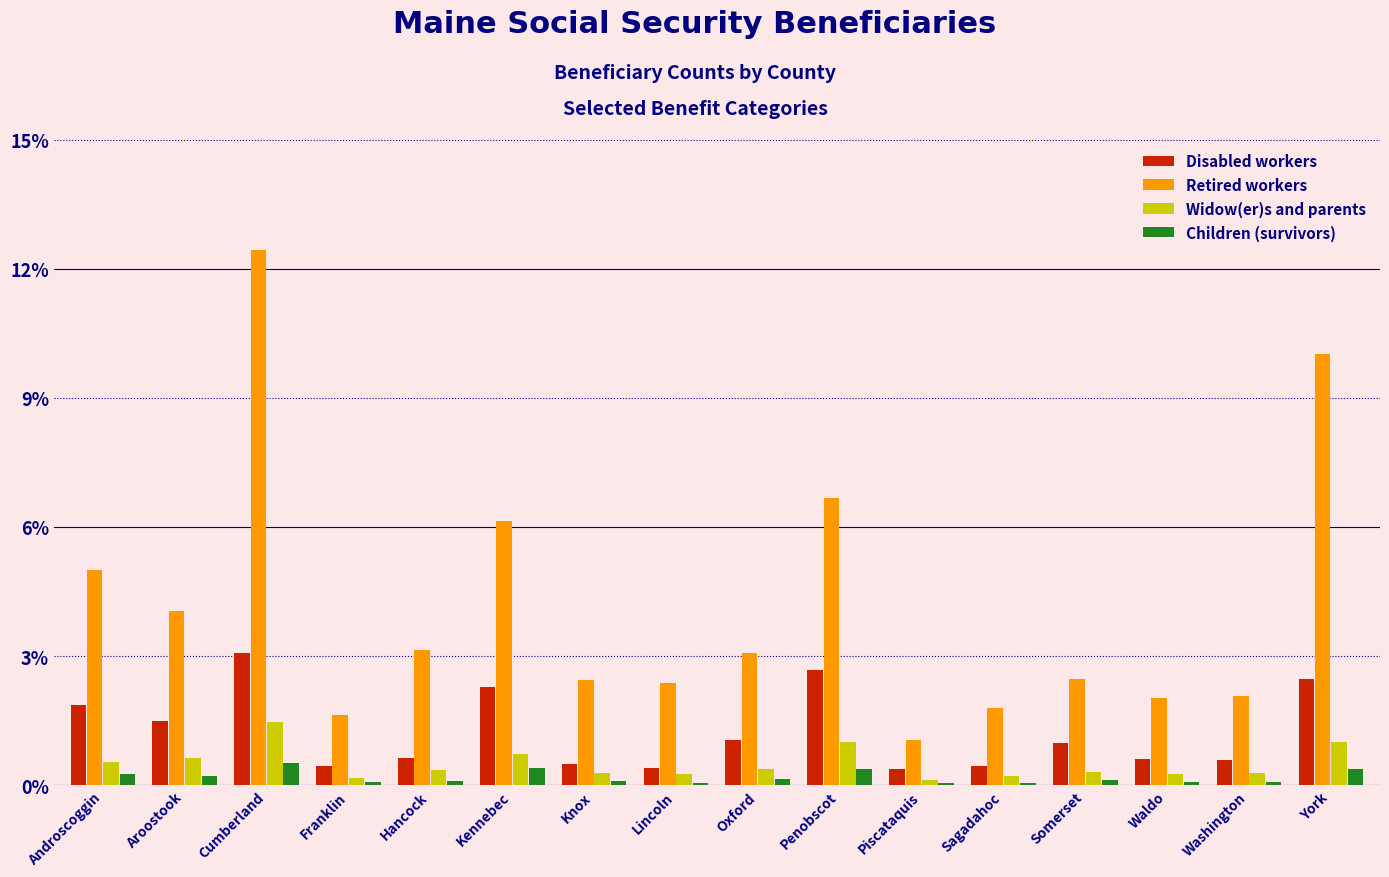

Are the bars grouped side by side (vs. stacked)?

Yes